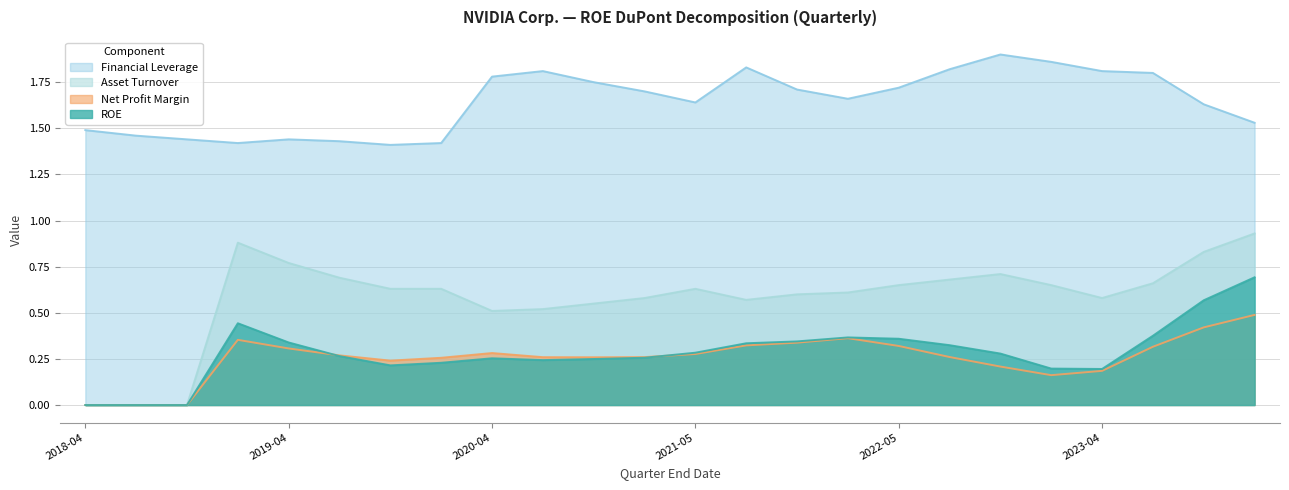

List the series in order of their peak value, highest first.

Financial Leverage, Asset Turnover, ROE, Net Profit Margin